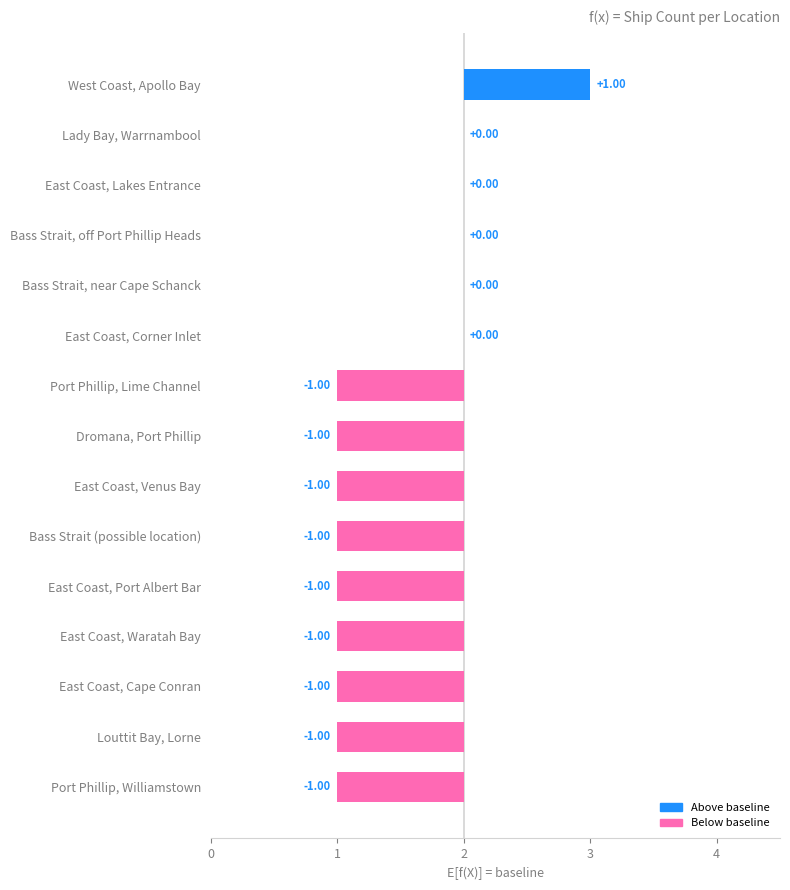

What is the value of the 1st bar from the left?

1